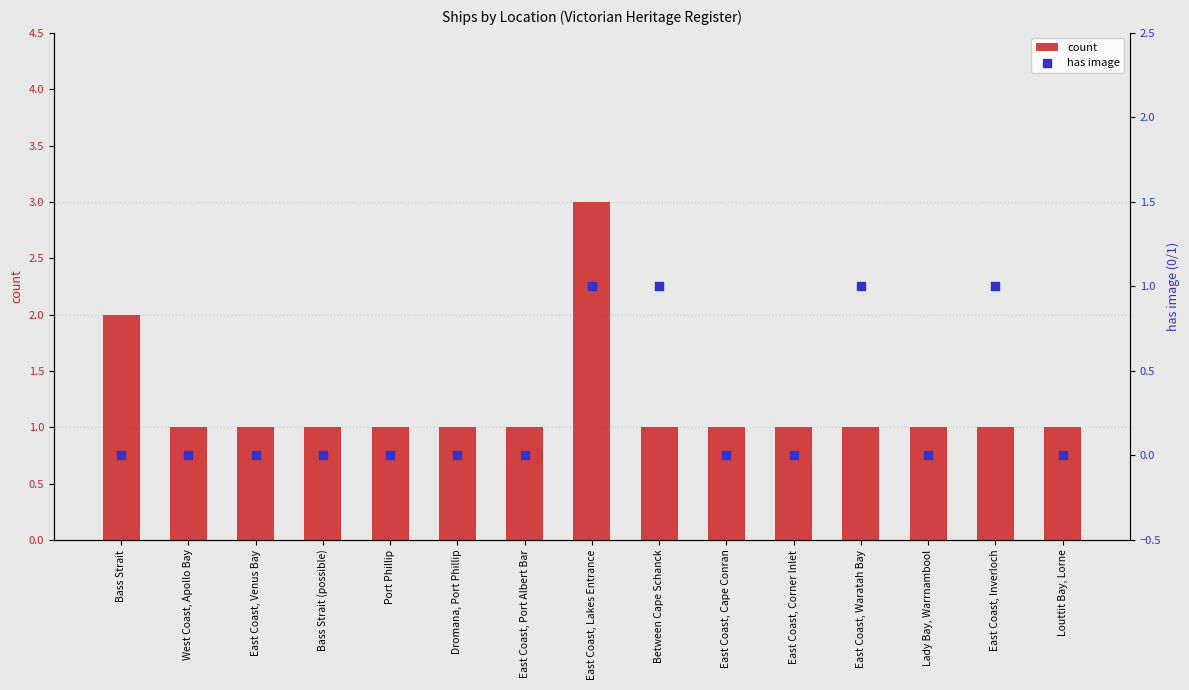

At which category is the sum across all series the highest?

East Coast, Lakes Entrance